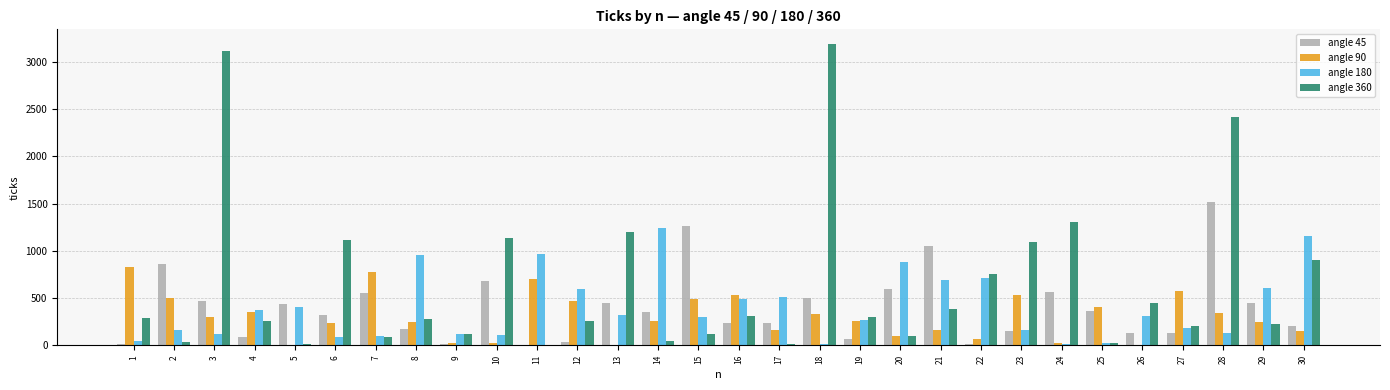

Is the value of angle 180 at 16 greater than the value of angle 360 at 21?

Yes